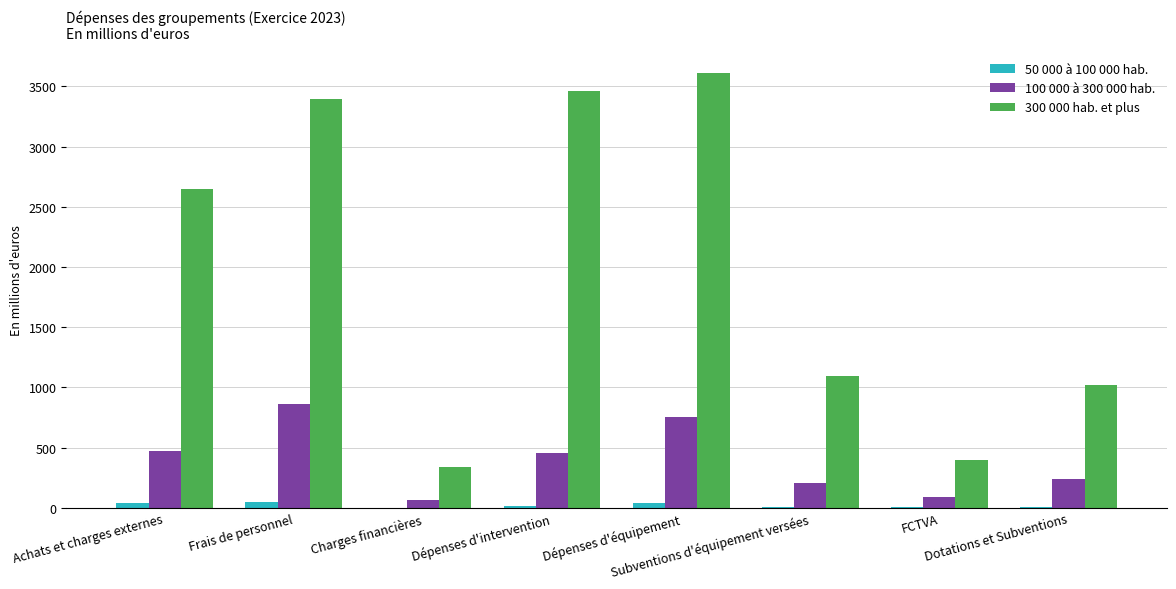

What is the sum of all 50 000 à 100 000 hab. values?

154.2